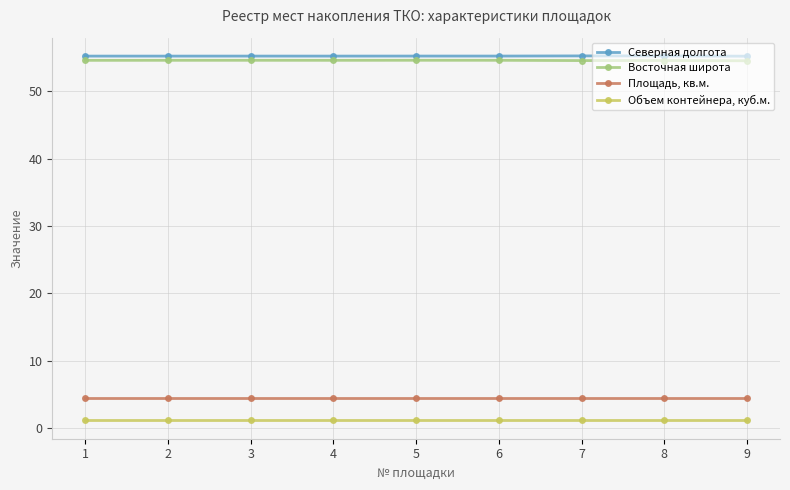

What is the sum of all Северная долгота values?

496.9